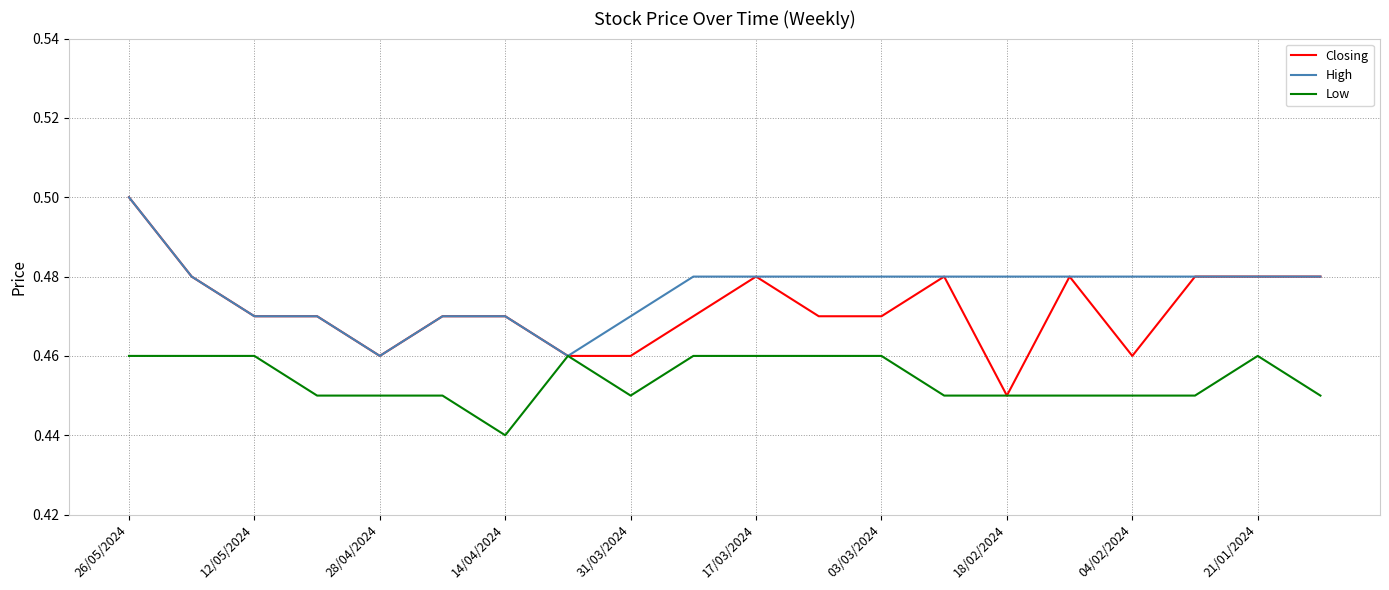

Which series has the widest spread of values?

Closing